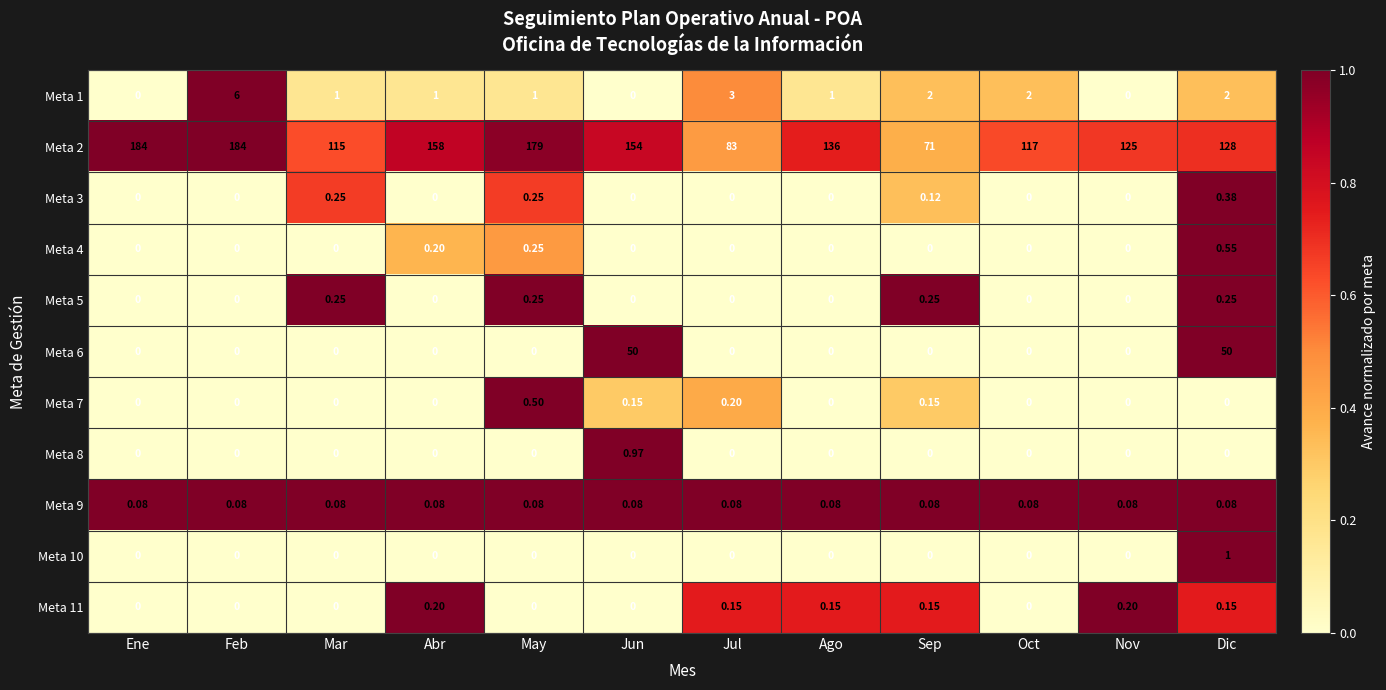

At which category is the sum across all series the highest?

Jun